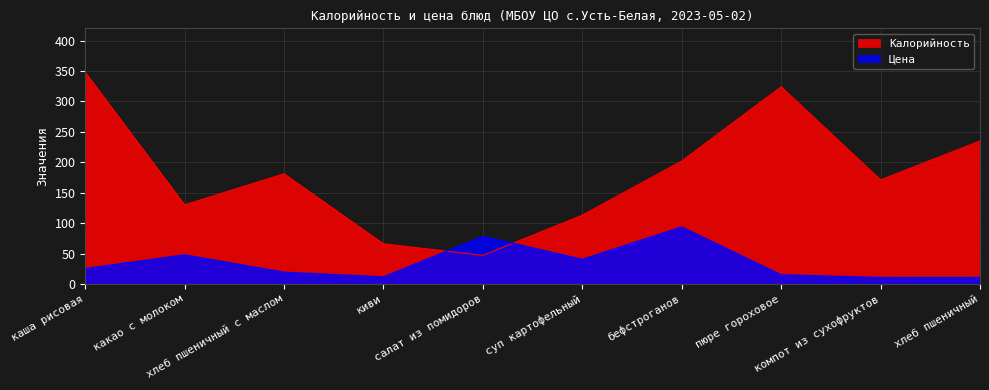

Reading right to left, extract all data points from this chart.

Калорийность: 235.0	171.0	324.0	202.0	113.0	47.0	66.0	181.0	130.0	348.0
Цена: 10.8	10.7	15.2	93.8	40.6	78.4	11.7	19.5	48.0	25.4